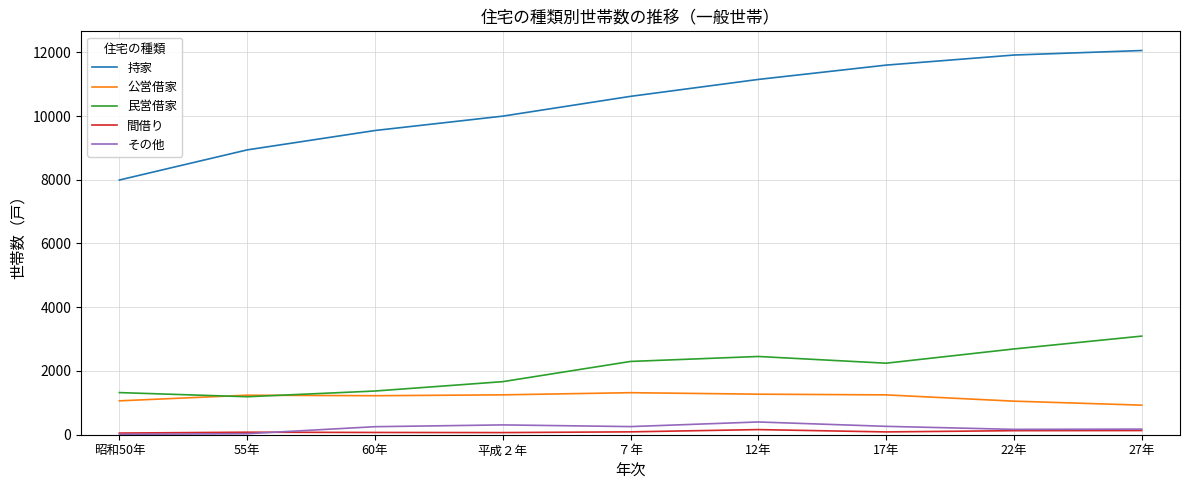

Is it true that 公営借家 equals 1453 at 昭和50年?

False